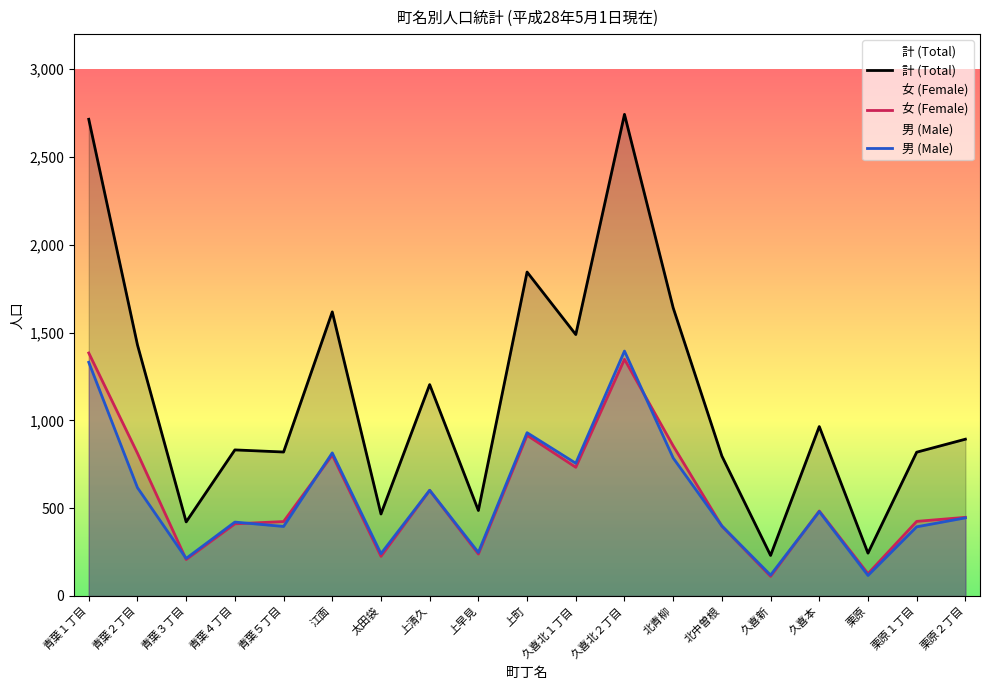

Between which two adjacent categories do 女 (Female) and 男 (Male) first intersect?

青葉２丁目 and 青葉３丁目